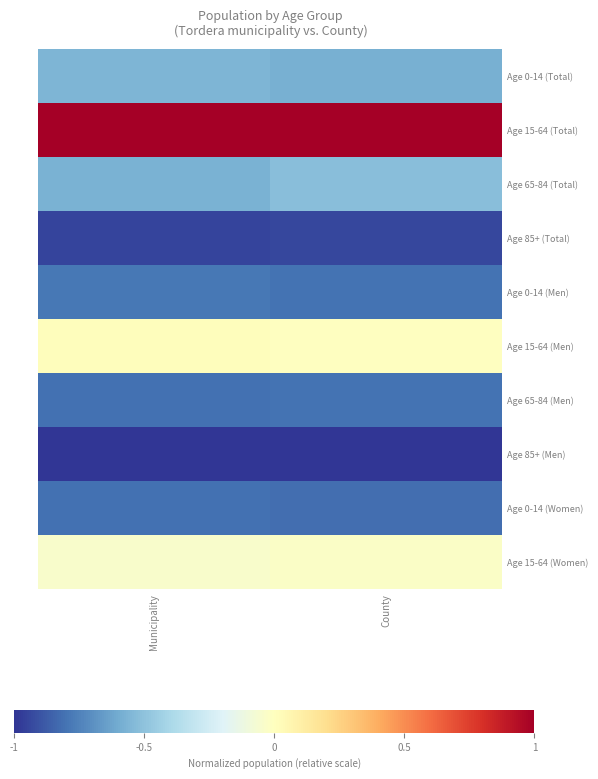

Reading right to left, extract all data points from this chart.

Age 0-14 (Total): County=-0.6	Municipality=-0.6
Age 15-64 (Total): County=1.0	Municipality=1.0
Age 65-84 (Total): County=-0.5	Municipality=-0.6
Age 85+ (Total): County=-0.9	Municipality=-1.0
Age 0-14 (Men): County=-0.8	Municipality=-0.8
Age 15-64 (Men): County=-0.0	Municipality=0.0
Age 65-84 (Men): County=-0.8	Municipality=-0.8
Age 85+ (Men): County=-1.0	Municipality=-1.0
Age 0-14 (Women): County=-0.8	Municipality=-0.8
Age 15-64 (Women): County=-0.0	Municipality=-0.0